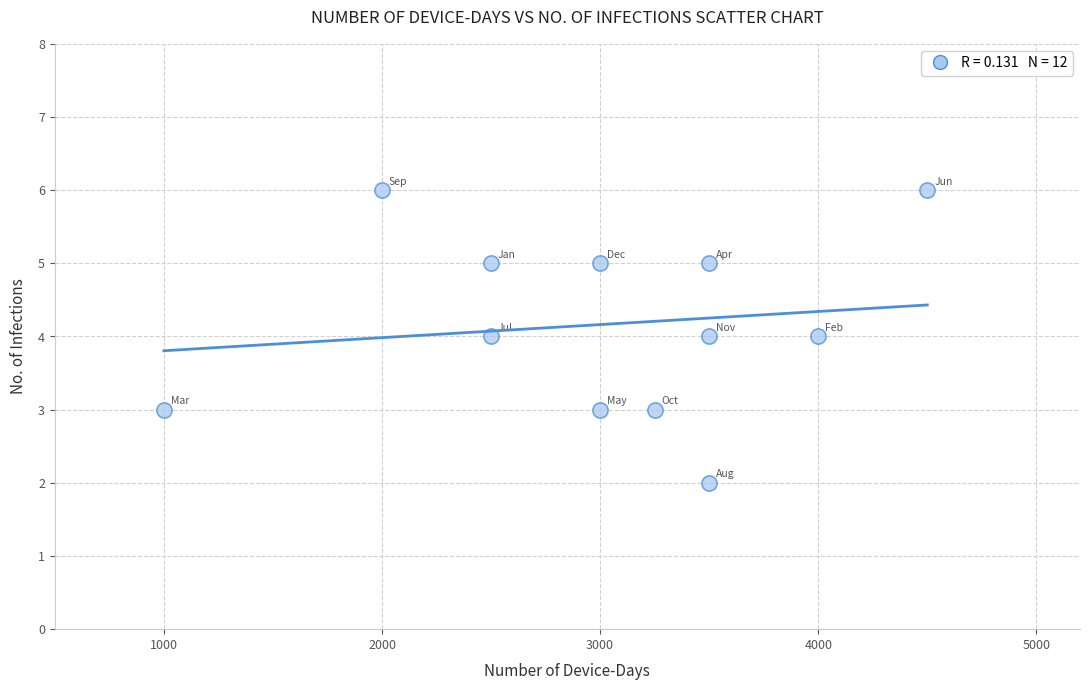

What is the average X value?

3021